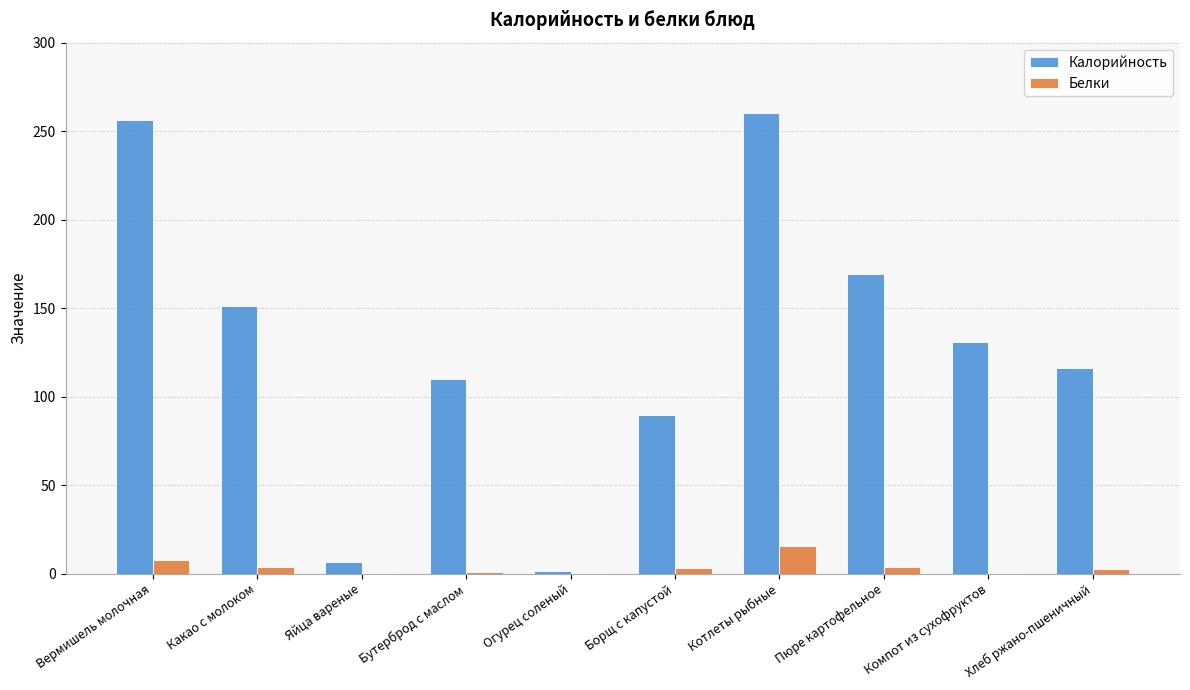

Which series changed the most between Вермишель молочная and Котлеты рыбные?

Белки